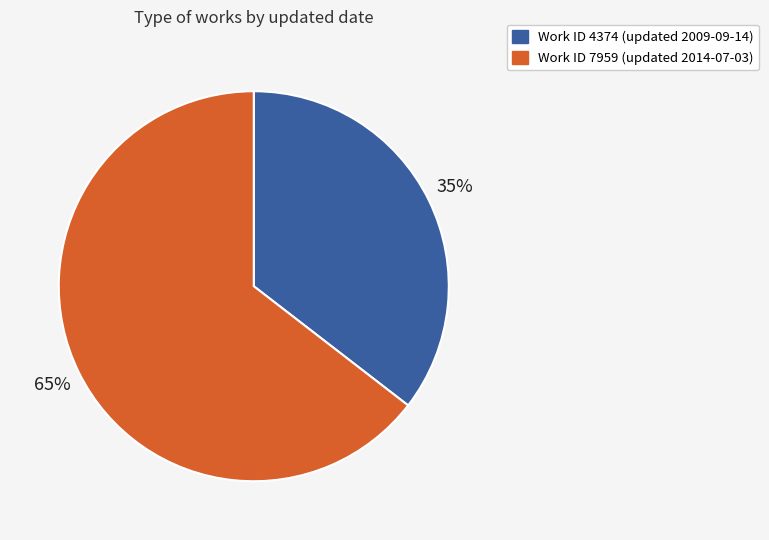

To the nearest percent, what is the average slice percentage?

50%